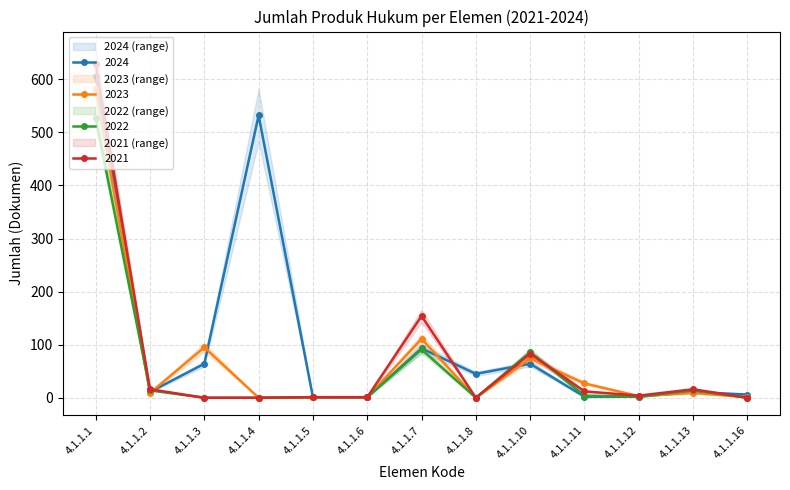

What is the spread (max minus min) of values at 4.1.1.10?

22